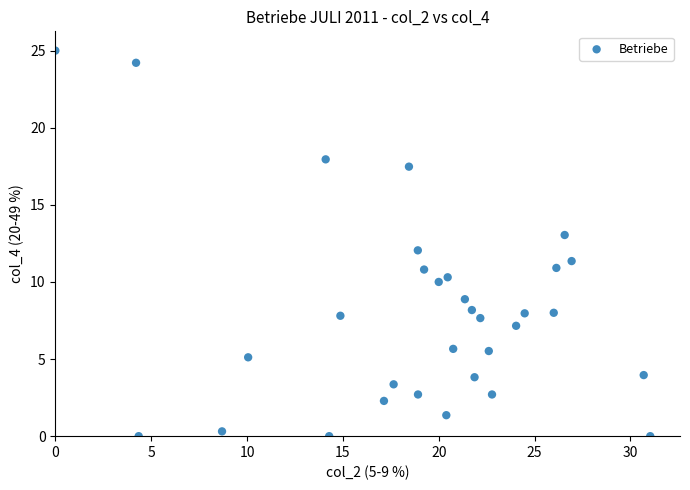

What is the range of Y values (max minus min)?

25.0